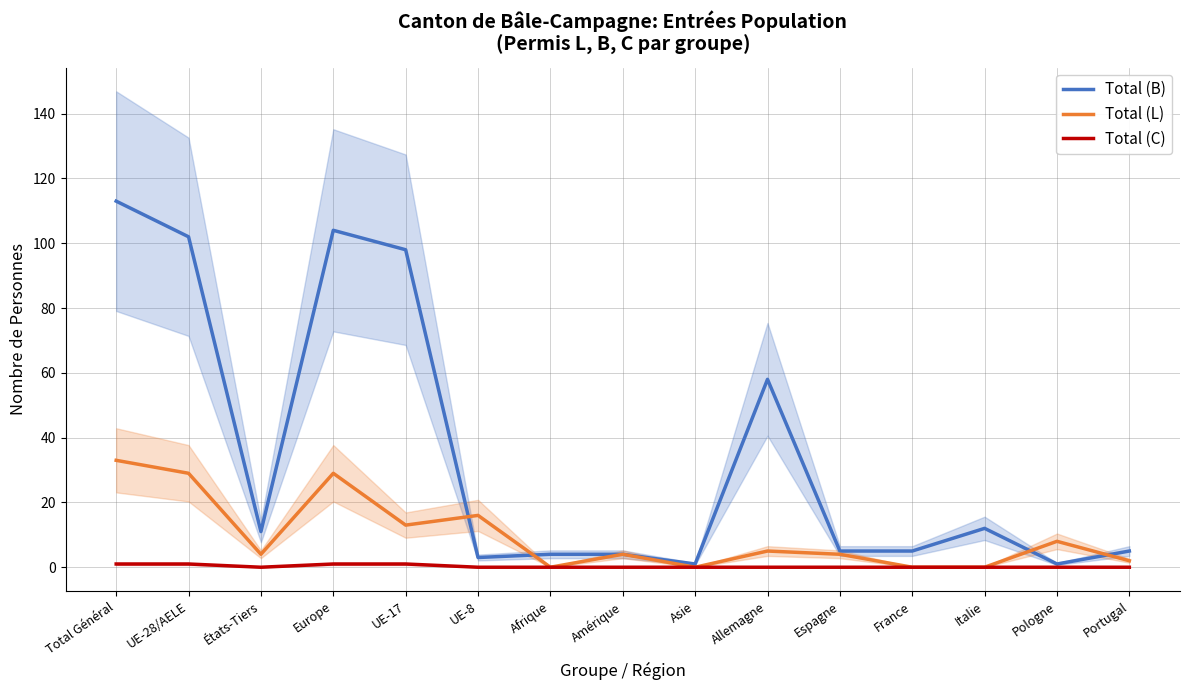

Reading left to right, extract all data points from this chart.

Total (B): Total Général=113	UE-28/AELE=102	États-Tiers=11	Europe=104	UE-17=98	UE-8=3	Afrique=4	Amérique=4	Asie=1	Allemagne=58	Espagne=5	France=5	Italie=12	Pologne=1	Portugal=5
Total (L): Total Général=33	UE-28/AELE=29	États-Tiers=4	Europe=29	UE-17=13	UE-8=16	Afrique=0	Amérique=4	Asie=0	Allemagne=5	Espagne=4	France=0	Italie=0	Pologne=8	Portugal=2
Total (C): Total Général=1	UE-28/AELE=1	États-Tiers=0	Europe=1	UE-17=1	UE-8=0	Afrique=0	Amérique=0	Asie=0	Allemagne=0	Espagne=0	France=0	Italie=0	Pologne=0	Portugal=0